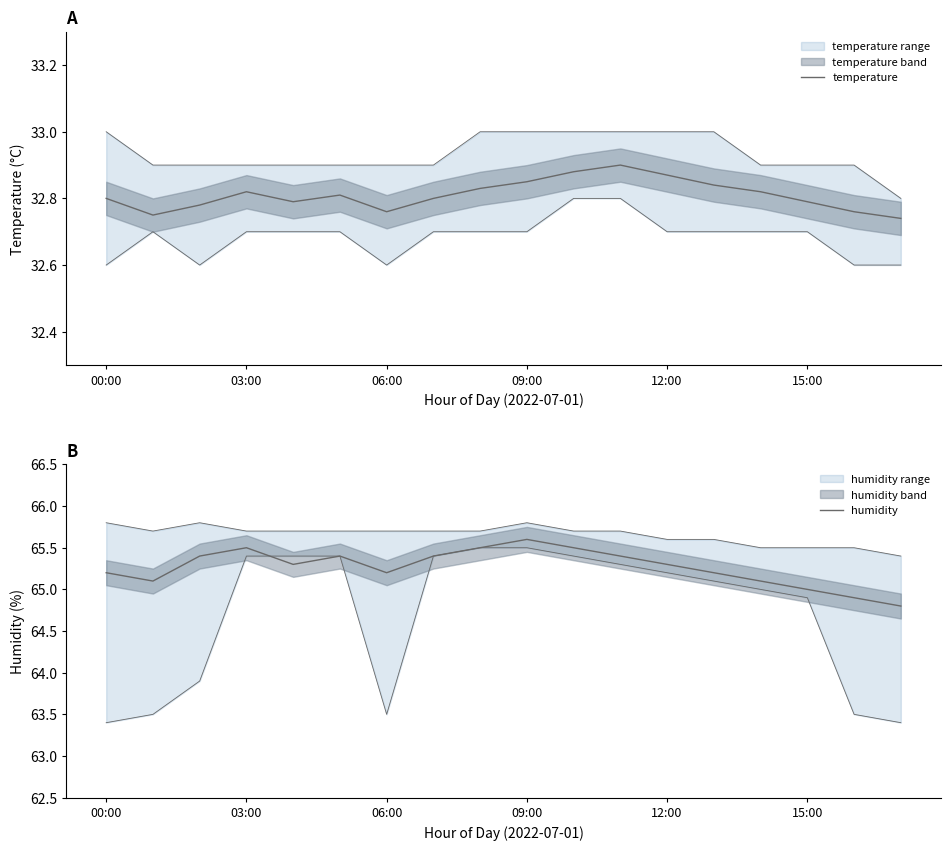

Reading right to left, extract all data points from this chart.

temperature: 32.7	32.8	32.8	32.8	32.8	32.9	32.9	32.9	32.9	32.8	32.8	32.8	32.8	32.8	32.8	32.8	32.8	32.8
humidity: 64.8	64.9	65.0	65.1	65.2	65.3	65.4	65.5	65.6	65.5	65.4	65.2	65.4	65.3	65.5	65.4	65.1	65.2